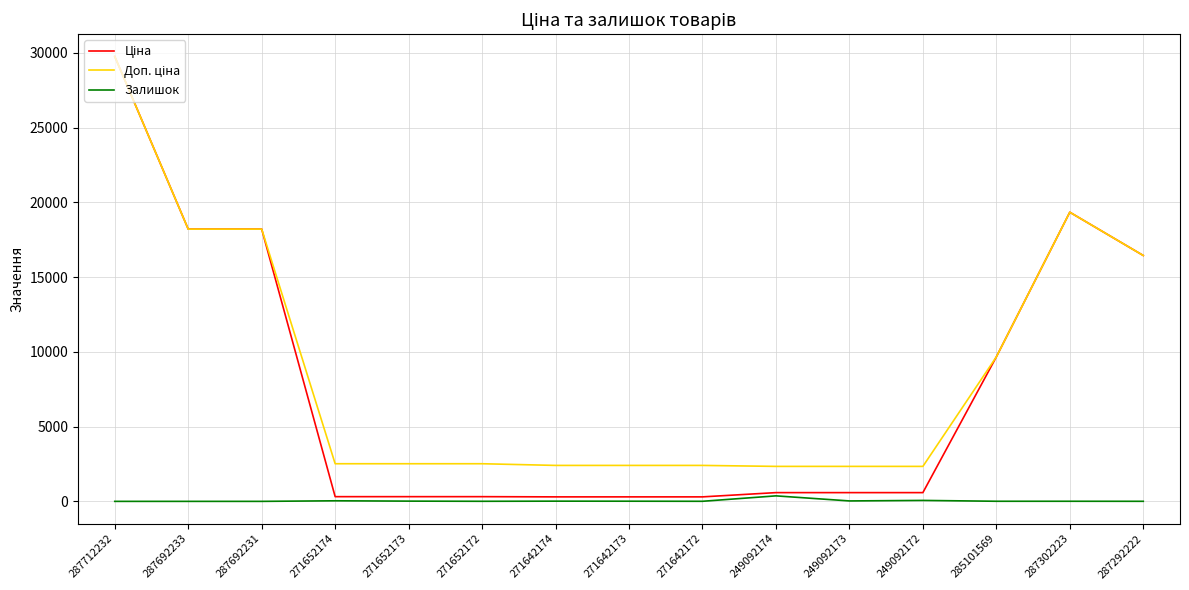

What is the greatest value displayed?

29761.5